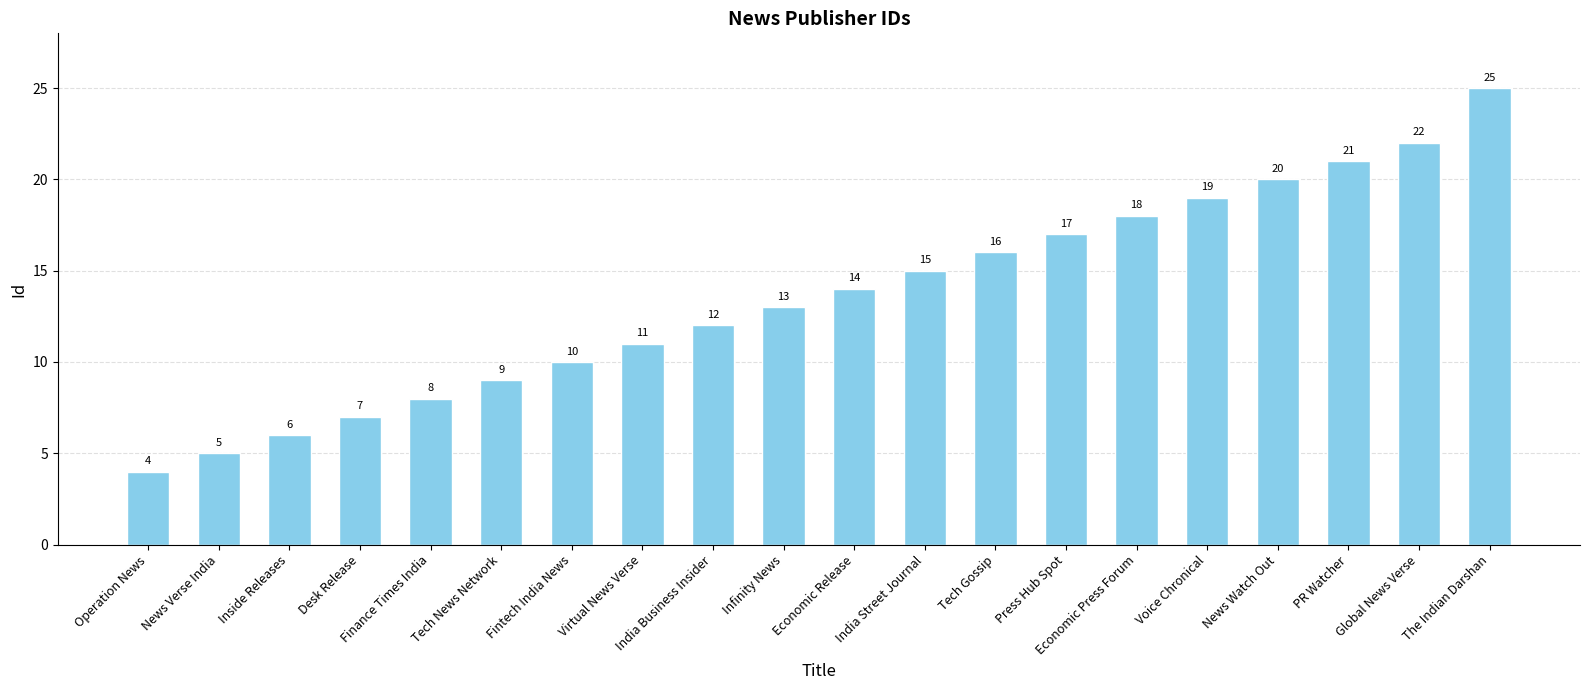

What is the label of the 5th bar from the left?

Finance Times India